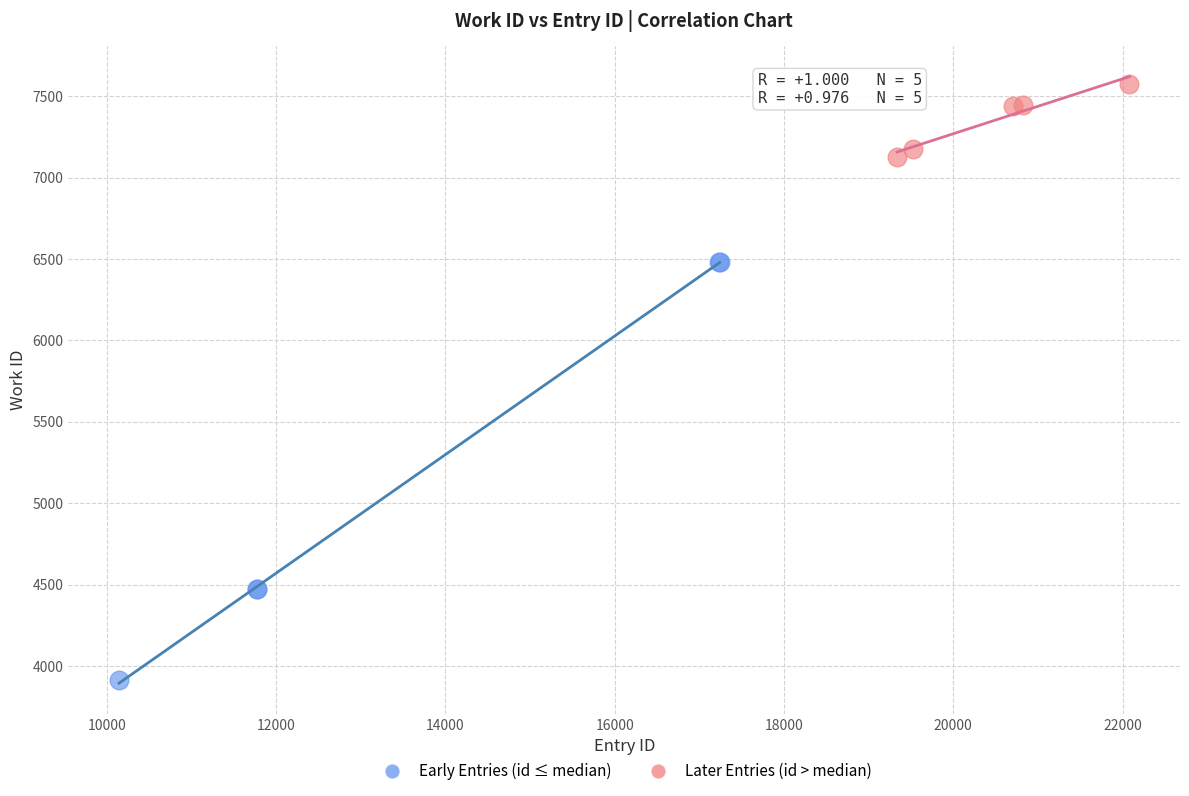

What are all the series names shown in the legend?

Early Entries (id ≤ median), Later Entries (id > median)